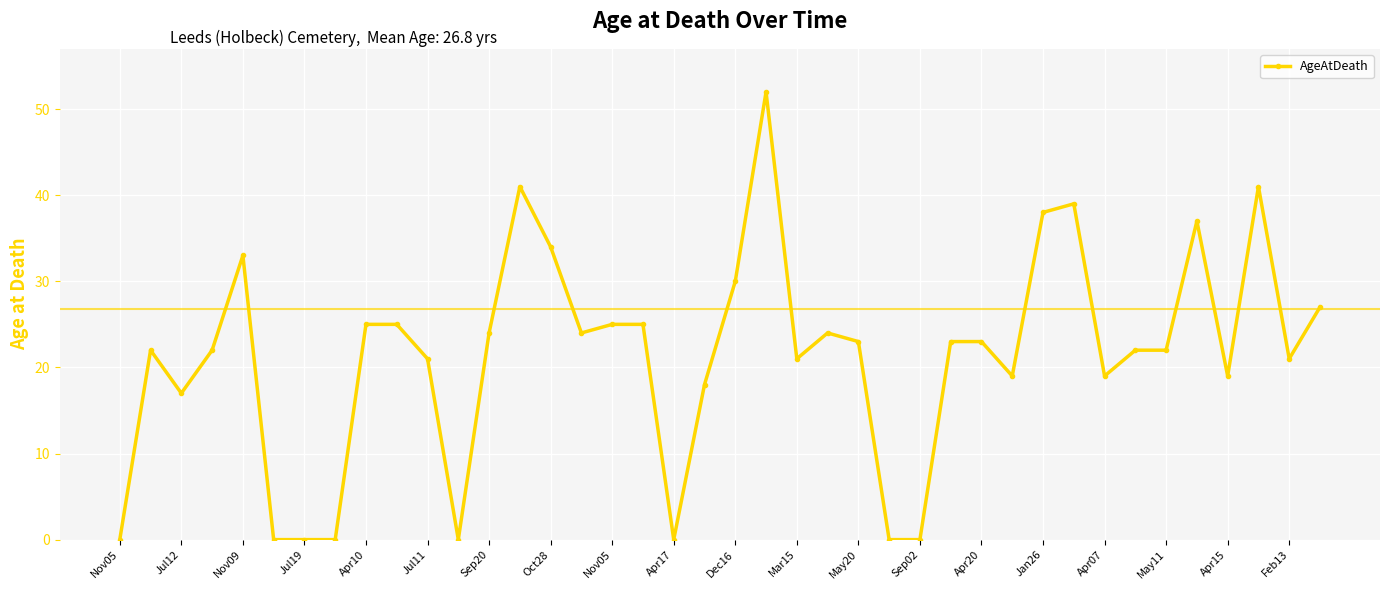

True or false: the data has more than 0 interior local peaks.

True